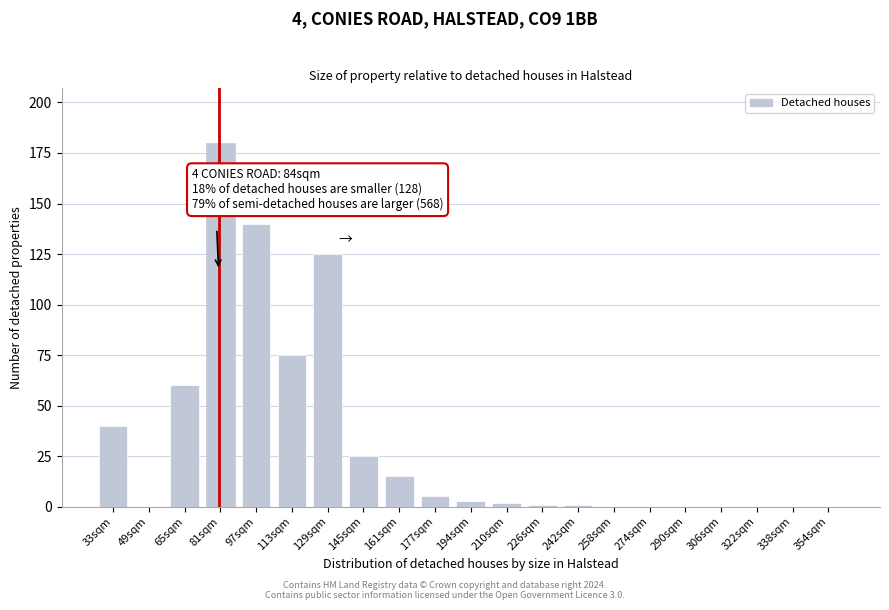

Reading left to right, extract all data points from this chart.

33sqm=40	49sqm=0	65sqm=60	81sqm=180	97sqm=140	113sqm=75	129sqm=125	145sqm=25	161sqm=15	177sqm=5	194sqm=3	210sqm=2	226sqm=1	242sqm=1	258sqm=0	274sqm=0	290sqm=0	306sqm=0	322sqm=0	338sqm=0	354sqm=0